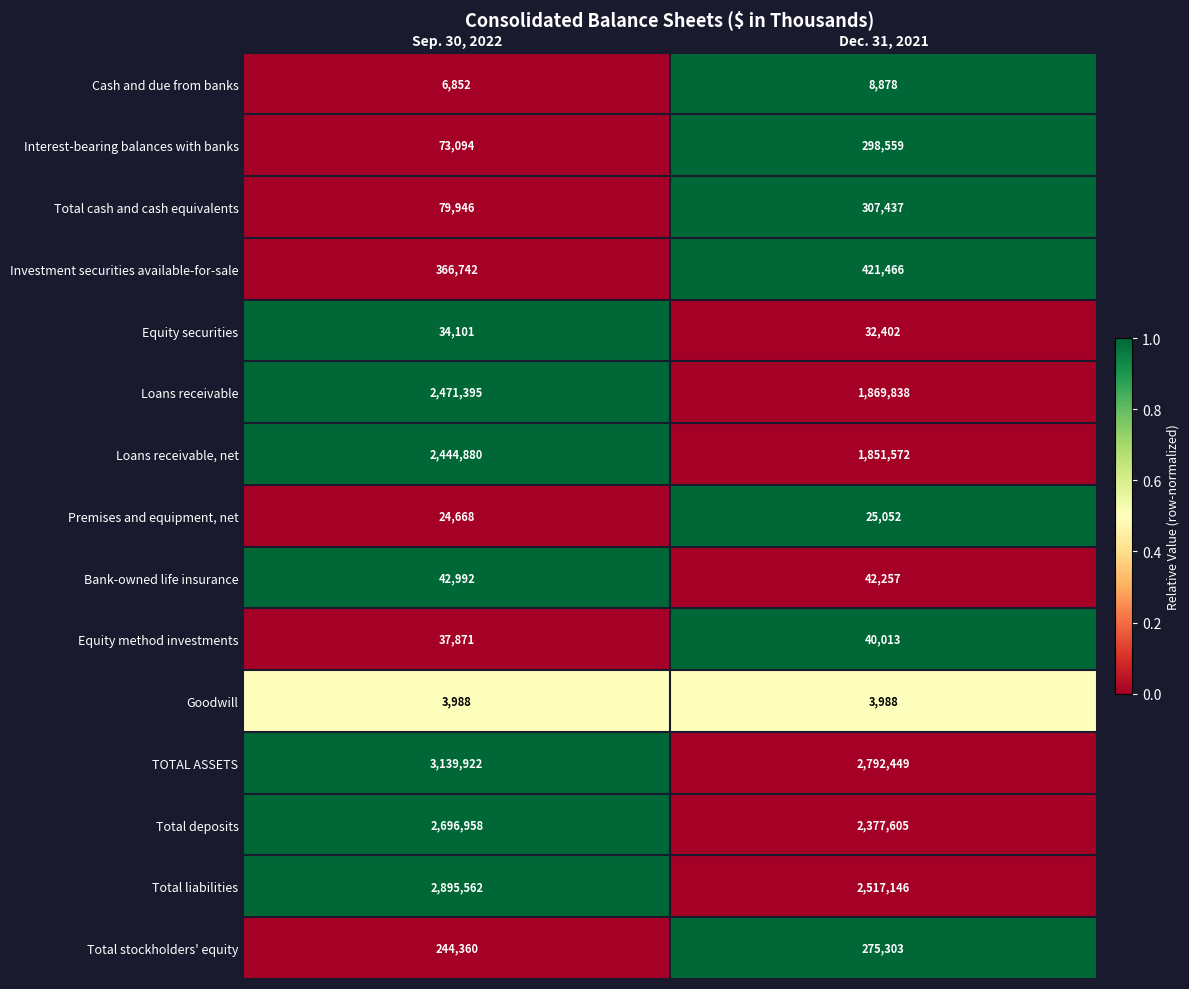

What is the total value across all series at Dec. 31, 2021?

12863965